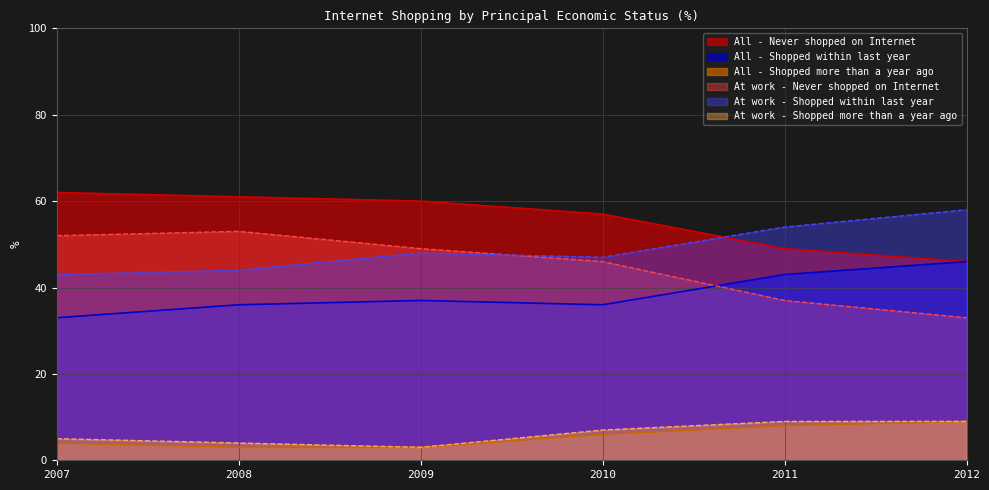

Where is Shopped more than a year ago nearest to the value 6?

2010